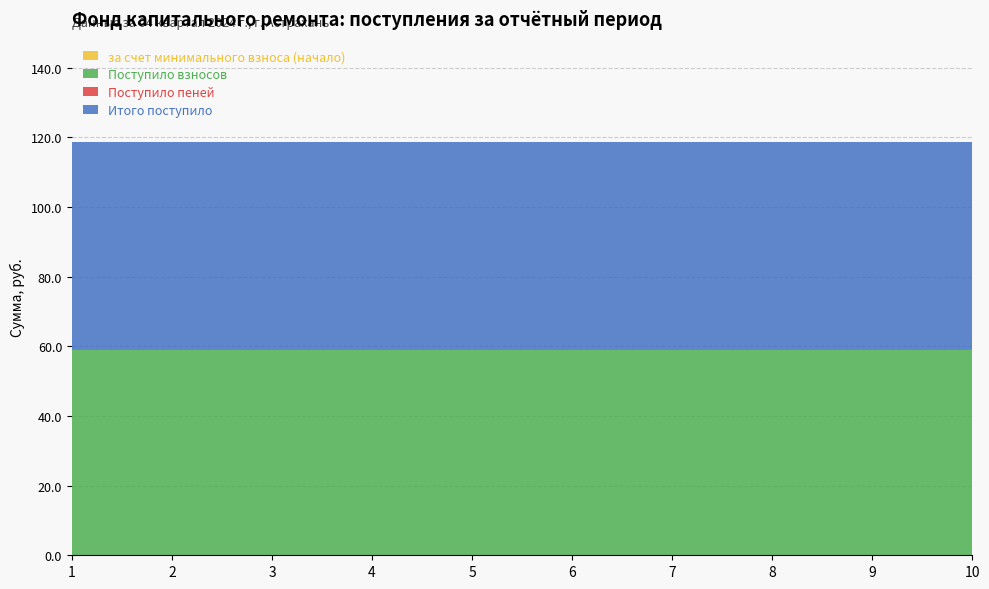

Rank the series at 4 from lowest to highest value.

за счет минимального взноса (начало), Поступило пеней, Поступило взносов, Итого поступило